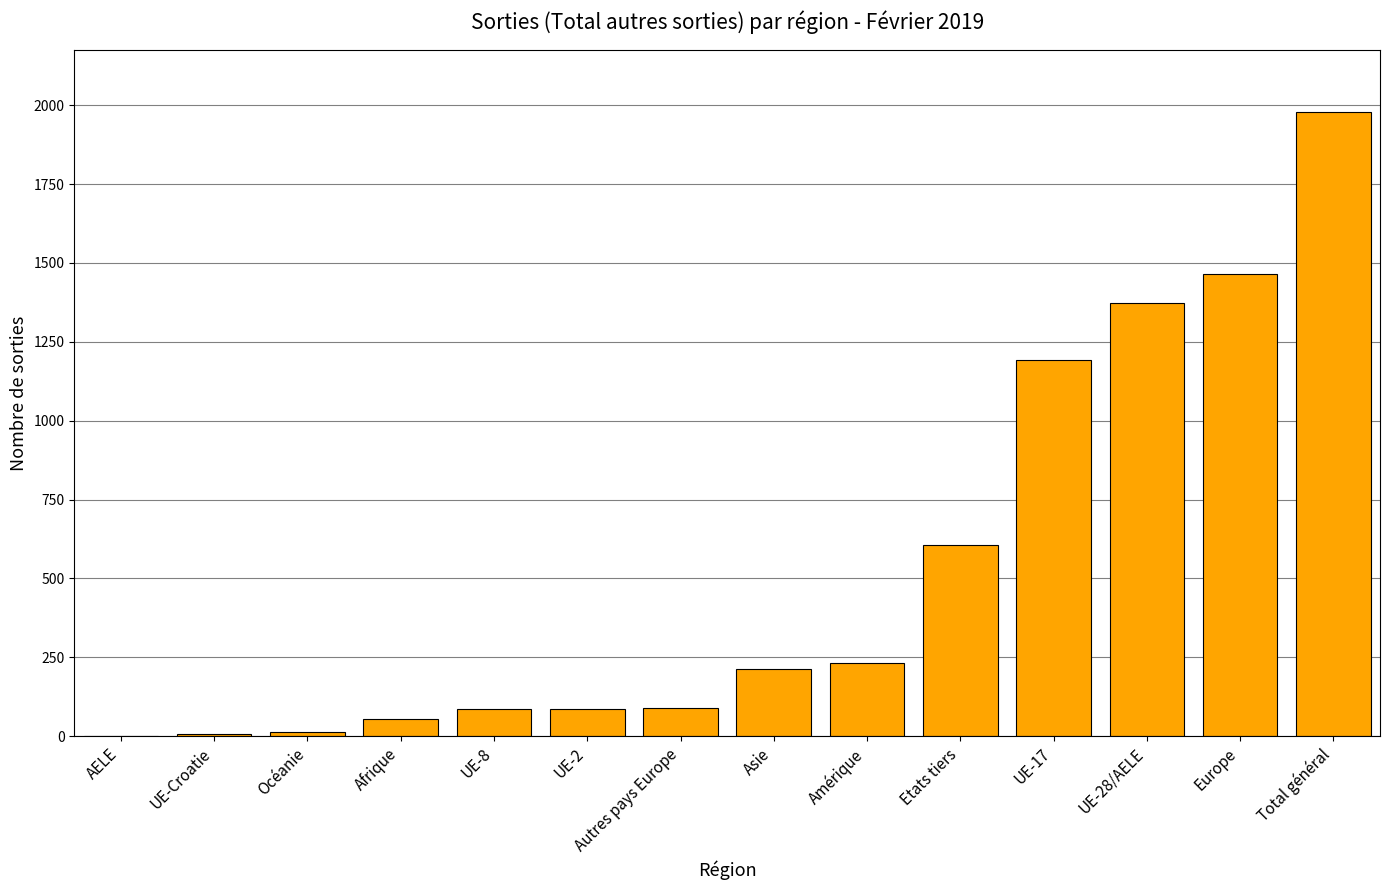

Where is the data nearest to the value 989?

UE-17